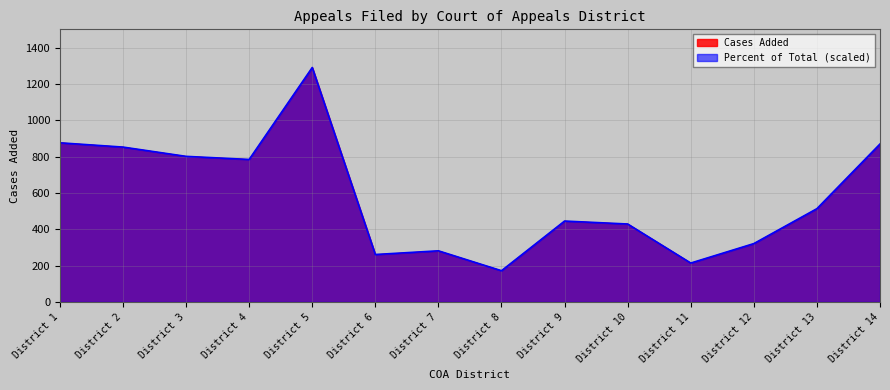

Which series has the widest spread of values?

Percent of Total (scaled)